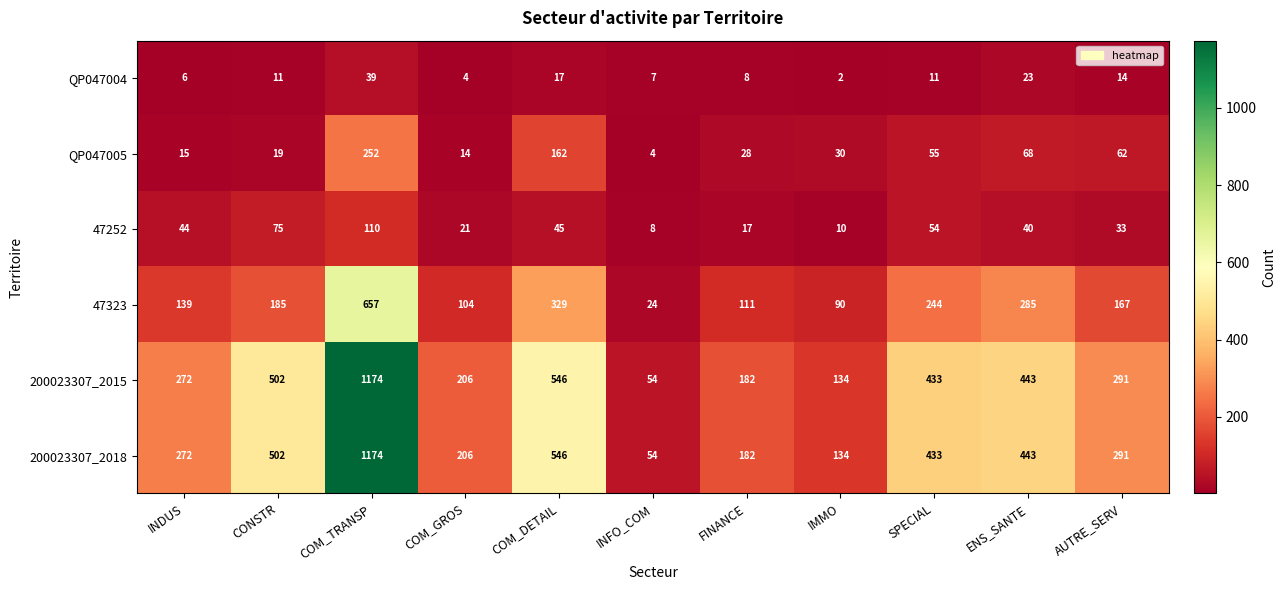

What is the difference between the maximum and minimum values in the 200023307_2018 series?

1120